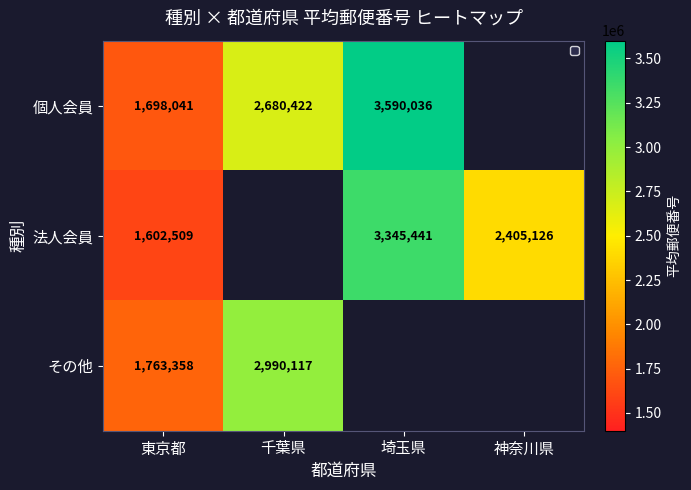

True or false: 法人会員 has a value of 2131380.7 at 東京都.

False